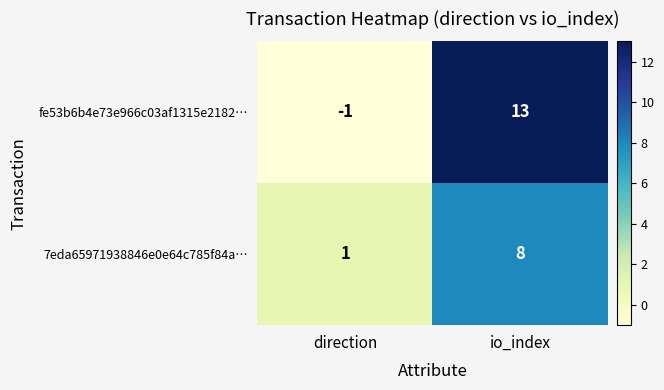

What is the total value across all series at io_index?

21